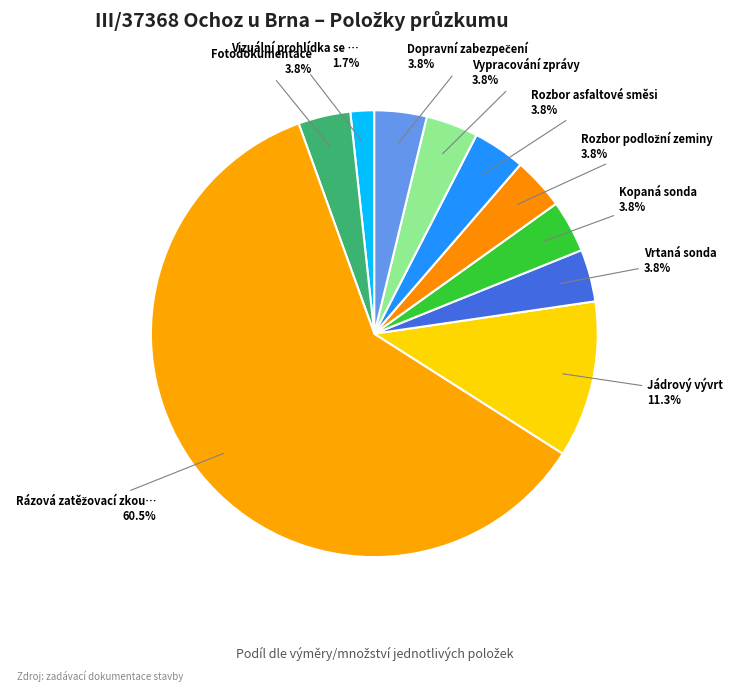

Count the number of slices in the pie.

10